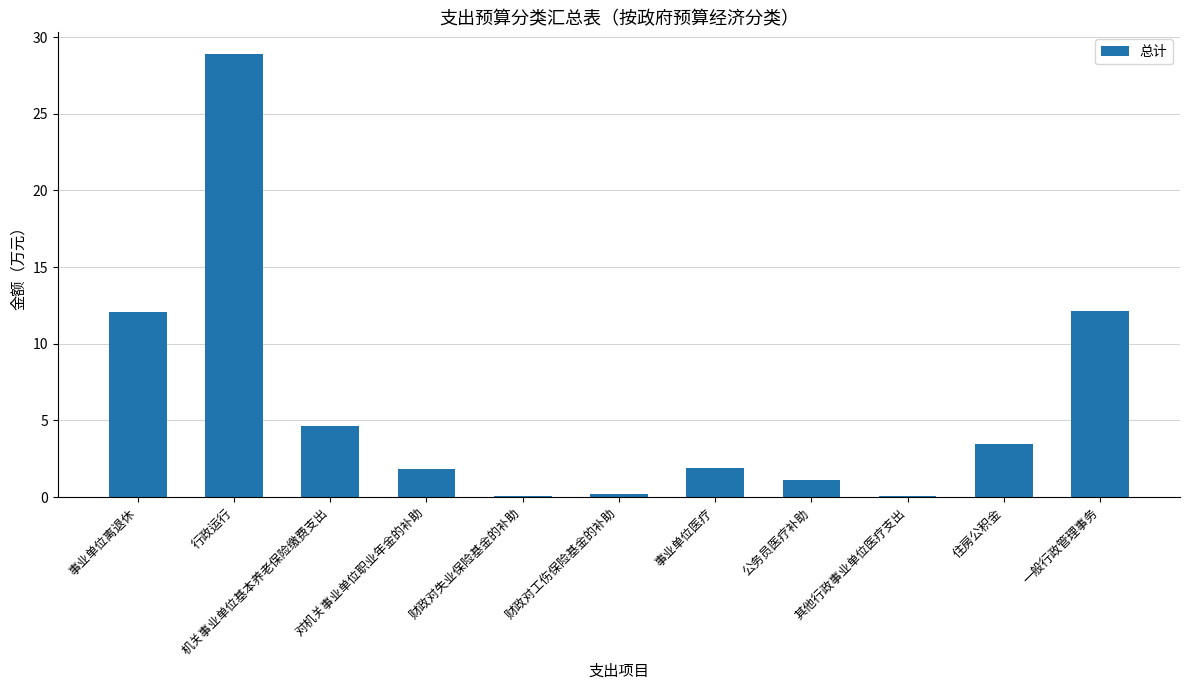

Count the number of categories in the chart.

11